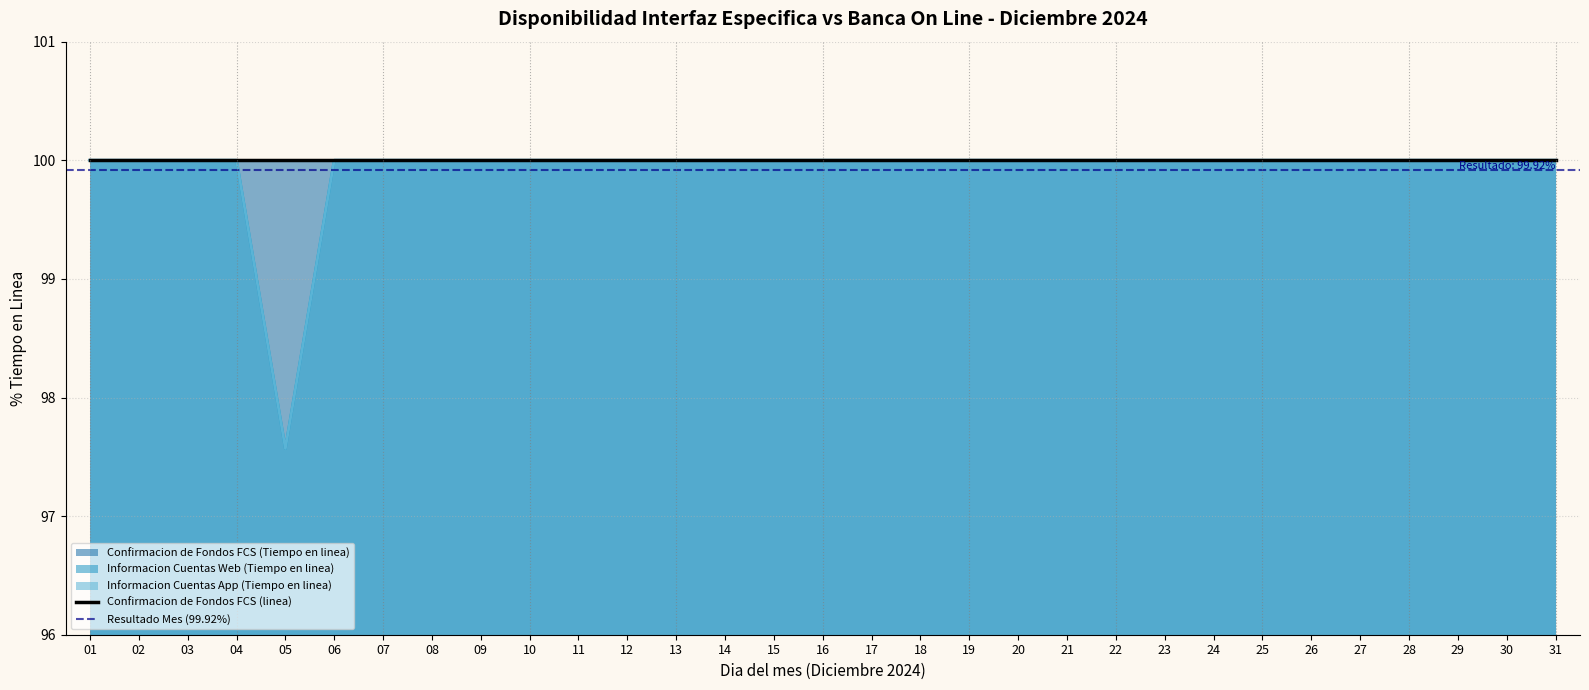

At which category is the sum across all series the highest?

01